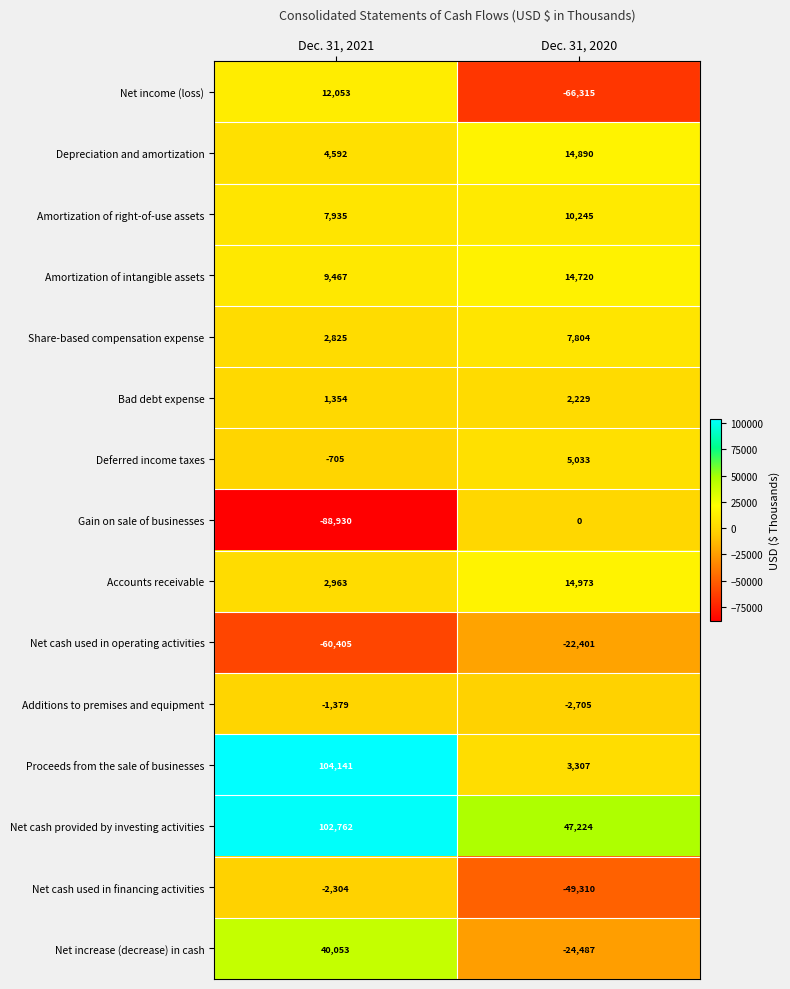

The value of Deferred income taxes at Dec. 31, 2020 is 3490. True or false?

False